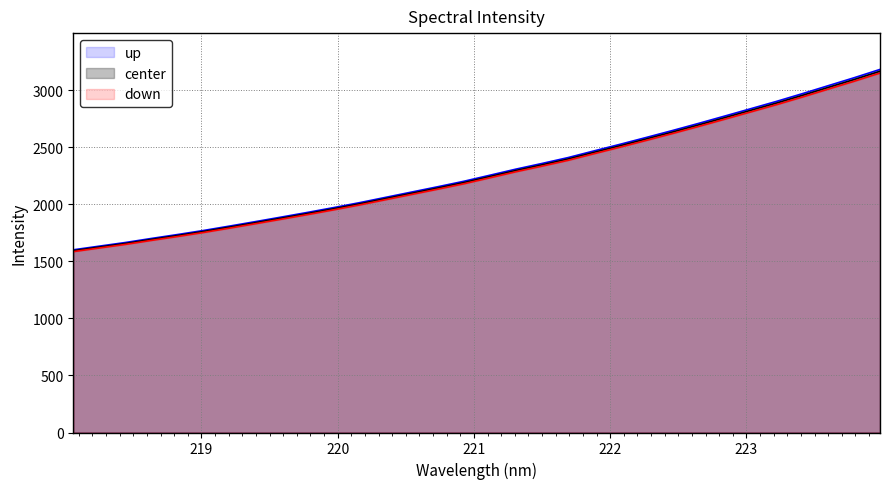

Does the chart display data point markers on the line(s)?

No